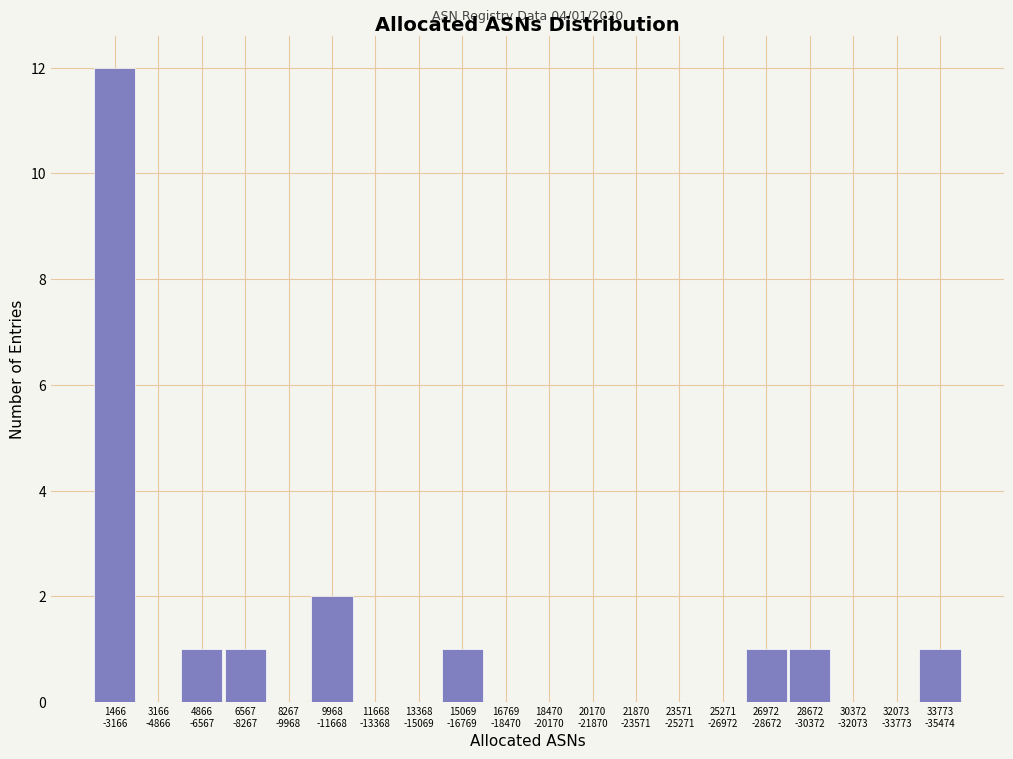

What is the sum of all values?

20